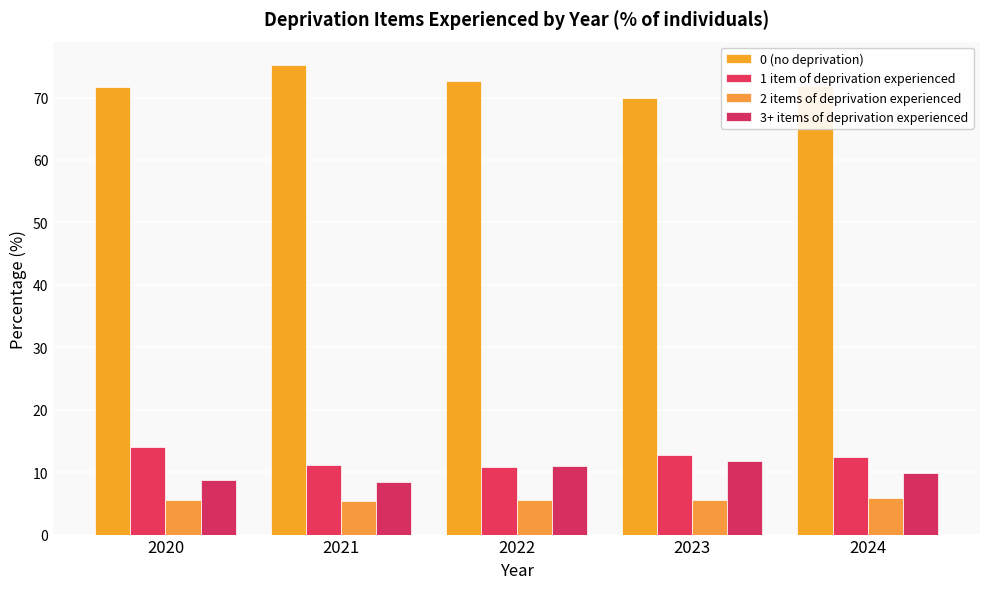

Reading left to right, extract all data points from this chart.

0 (no deprivation): 2020=71.7	2021=75.2	2022=72.6	2023=70.0	2024=71.9
1 item of deprivation experienced: 2020=14.0	2021=11.1	2022=10.8	2023=12.7	2024=12.4
2 items of deprivation experienced: 2020=5.5	2021=5.3	2022=5.6	2023=5.6	2024=5.8
3+ items of deprivation experienced: 2020=8.8	2021=8.4	2022=11.0	2023=11.8	2024=9.9